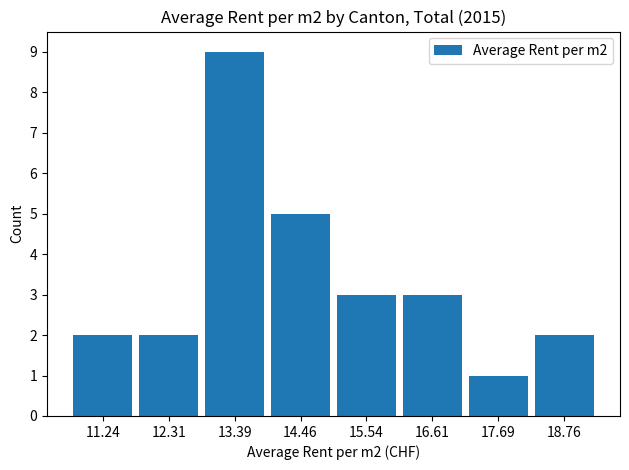

Reading left to right, list every bar in this chart as the range it spans on the x-axis followed by its height. Neither the bar edges nor the heights are printed on the chart, so give them approximately, as read against the axes.

10.8 to 11.8: 2
11.8 to 12.8: 2
12.8 to 14.0: 9
14.0 to 15.0: 5
15.0 to 16.0: 3
16.0 to 17.2: 3
17.2 to 18.2: 1
18.2 to 19.4: 2